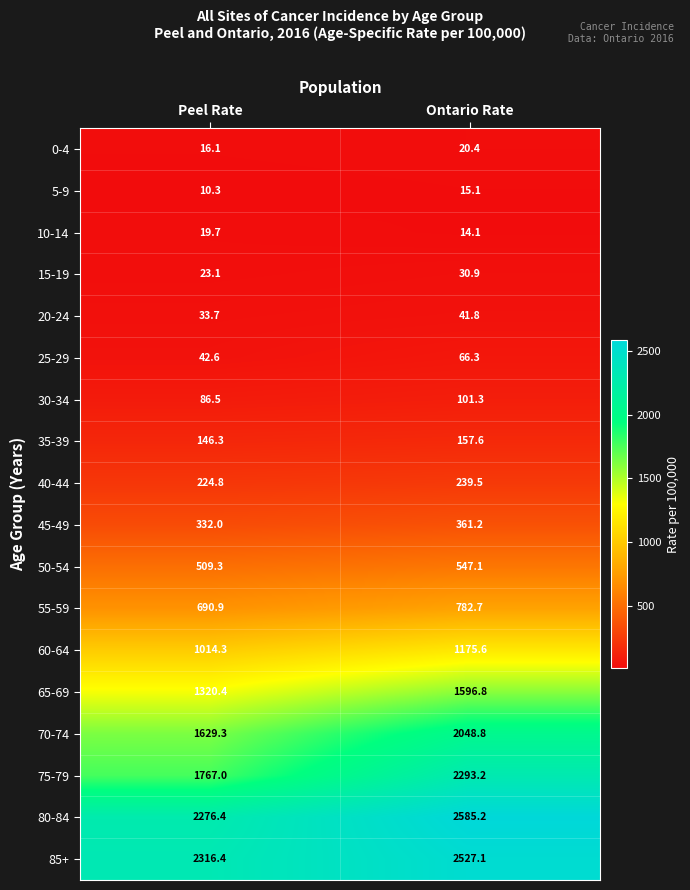

What is the spread (max minus min) of values at Peel Rate?

2306.1